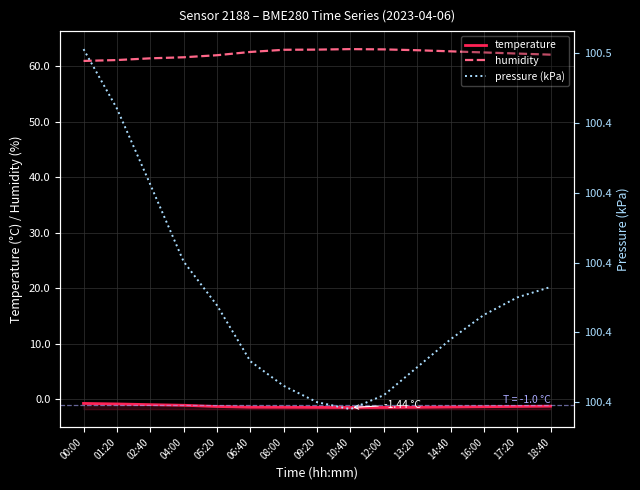

What is the difference between the maximum and second lowest values in the pressure (kPa) series?

0.1